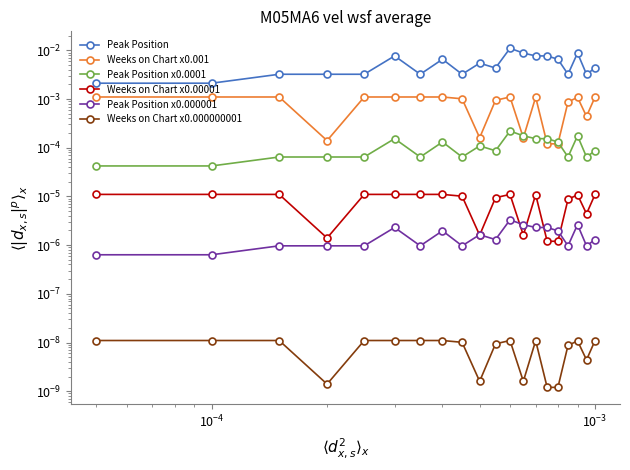

List the series in order of their peak value, highest first.

Peak Position, Weeks on Chart x0.001, Peak Position x0.0001, Weeks on Chart x0.00001, Peak Position x0.000001, Weeks on Chart x0.000000001